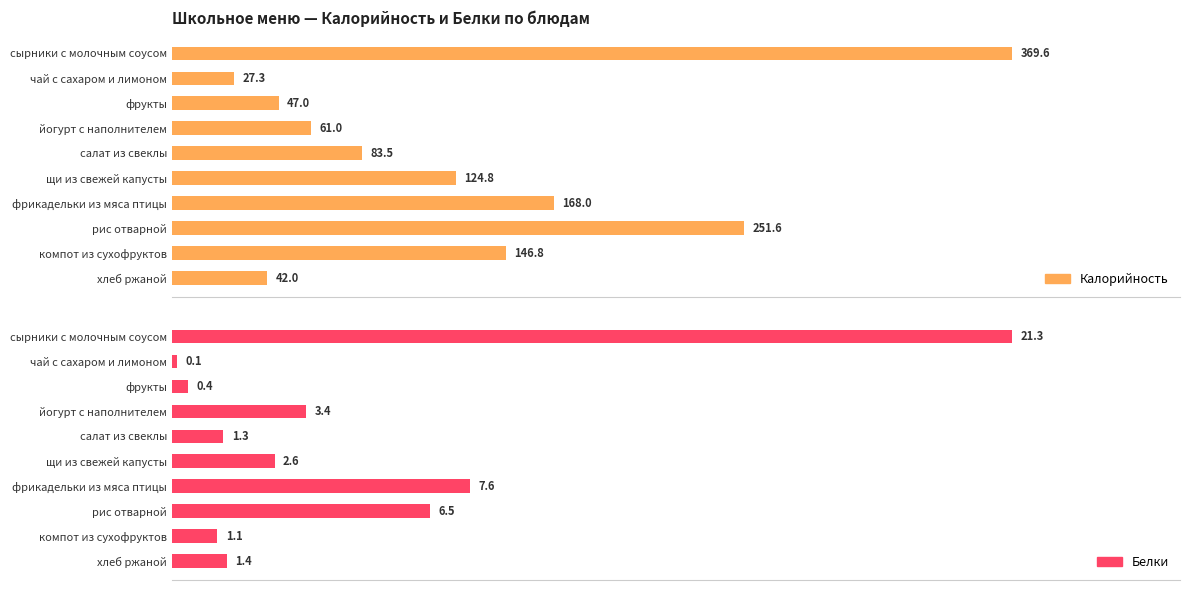

How many data points in Белки are above 2?

5